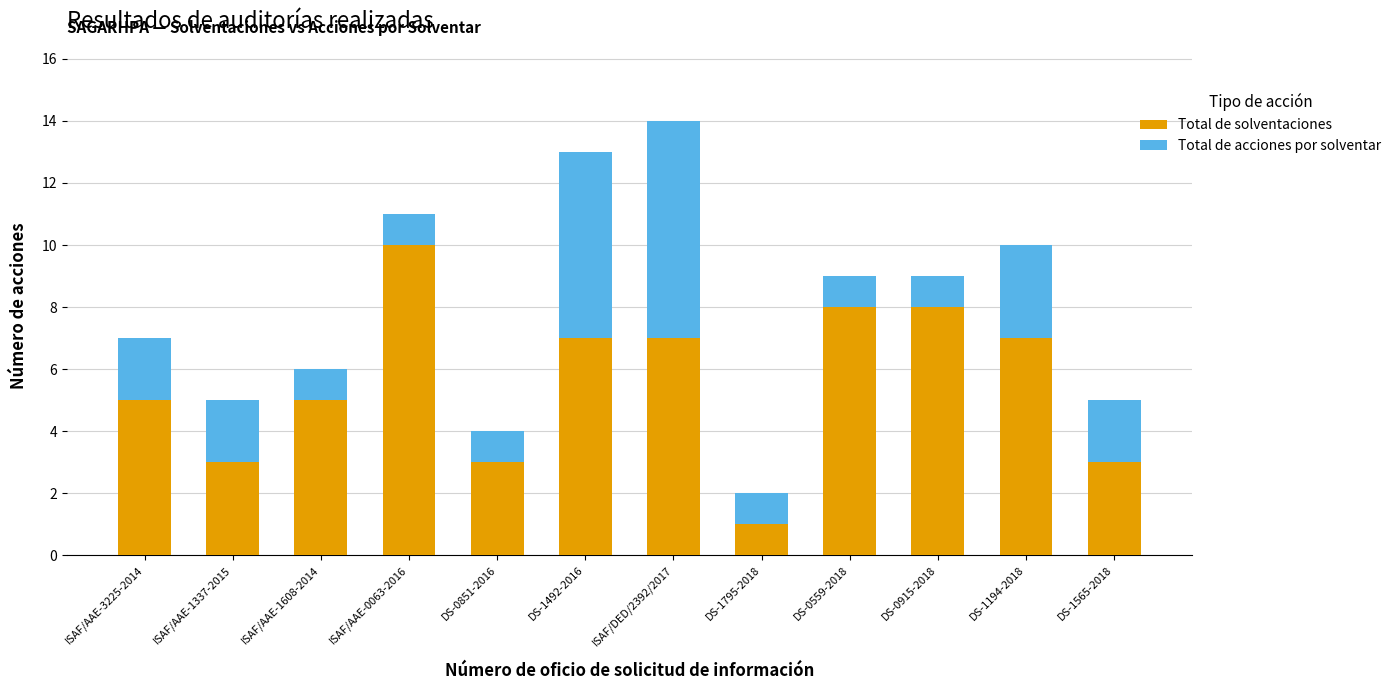

True or false: Total de solventaciones has a value of 8 at DS-0915-2018.

True